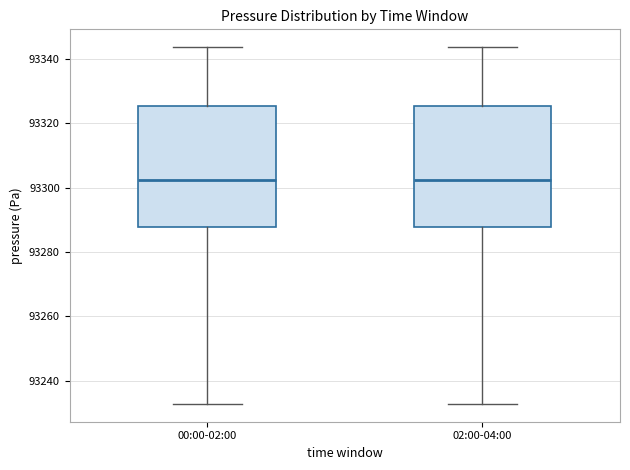

Where is the upper edge of the box for 00:00-02:00 on the y-axis? The values are not printed on the chart, so give them approximately, as read against the axis.

93326